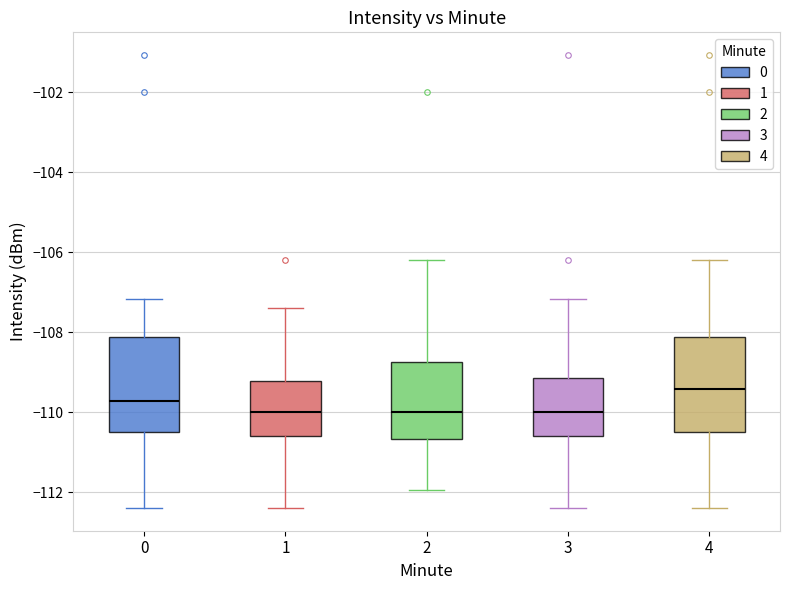

Which box has the highest median line?

4